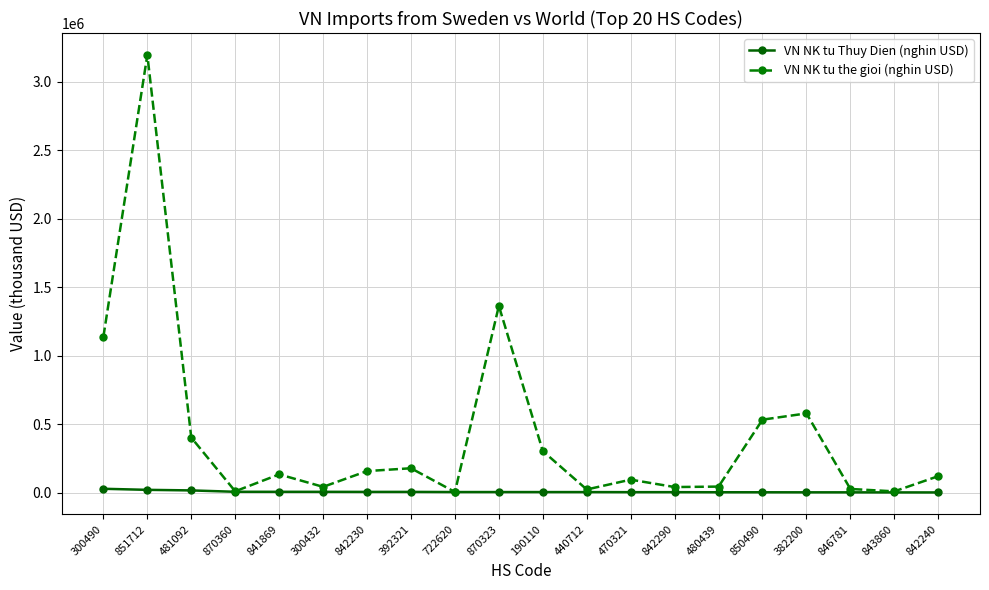

What is the average value of the VN NK tu the gioi (nghin USD) series?

420659